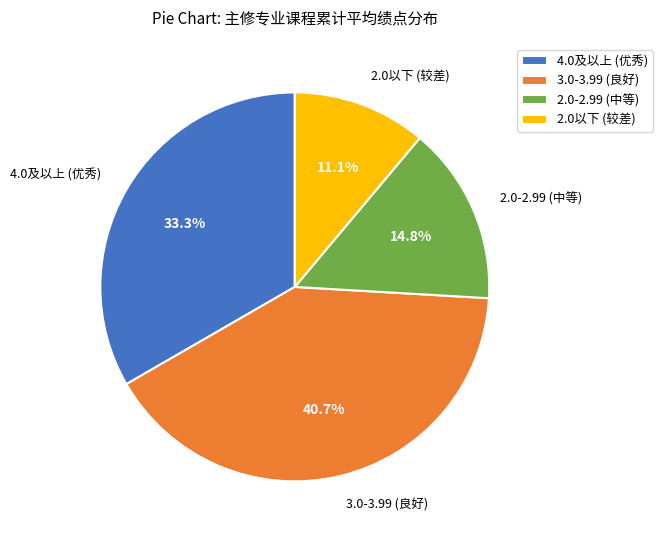

To the nearest percent, what is the difference between the largest and smallest slice percentages?

30%